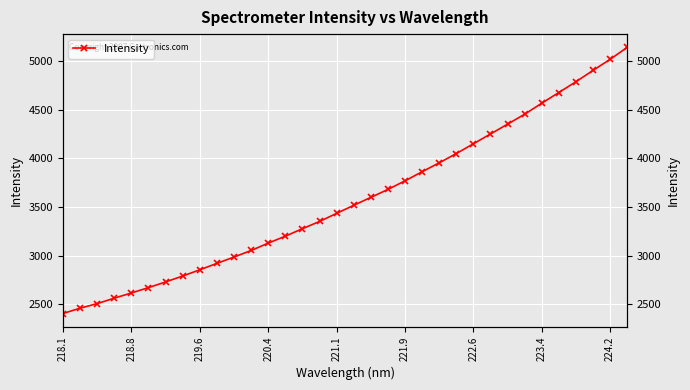

What is the value of the 3rd point from the left?

2508.7